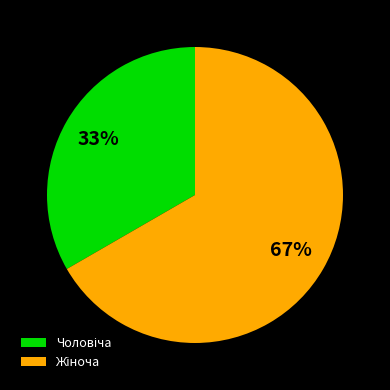

Is there a majority slice in this chart?

Yes